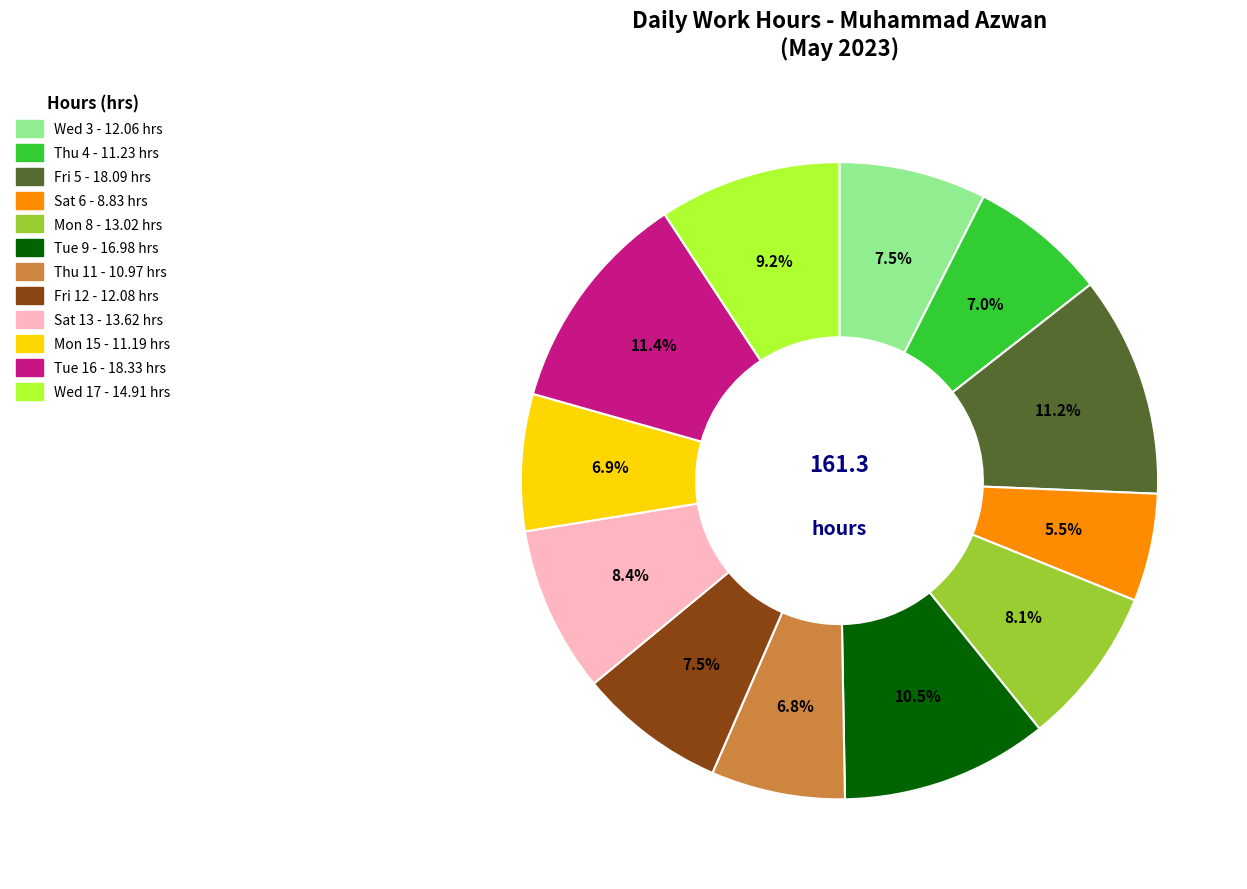

Is there a majority slice in this chart?

No